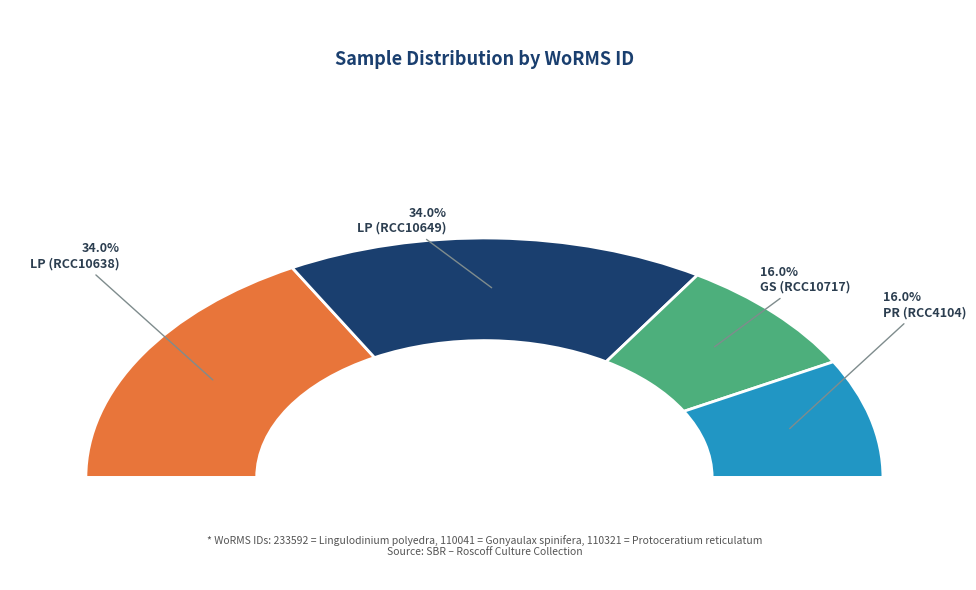

How much of the chart is everything except Lingulodinium polyedra (RCC10649)?

66.0%